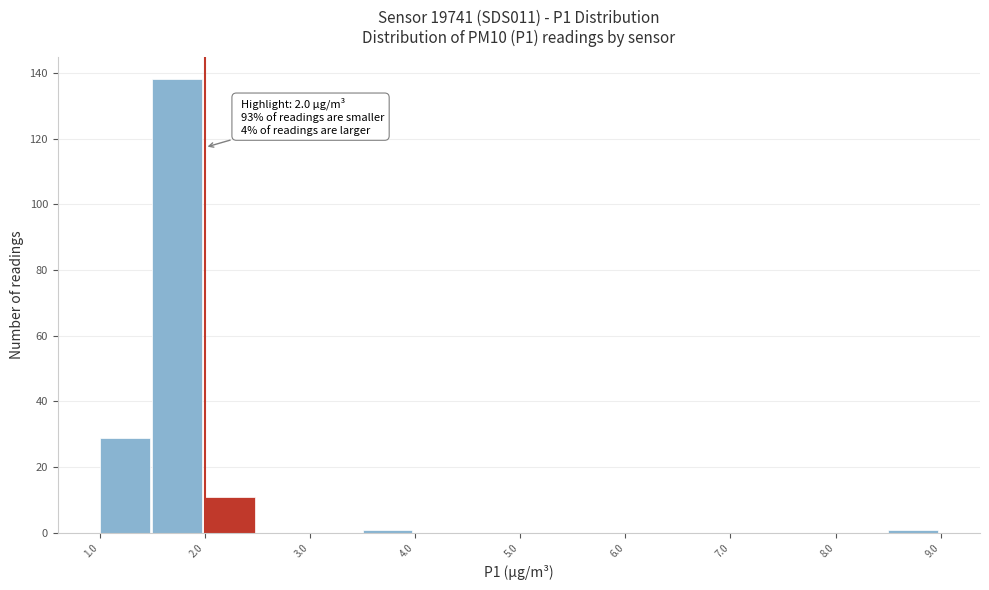

Over which range of the x-axis is the bar tallest?

1.5 to 2.0